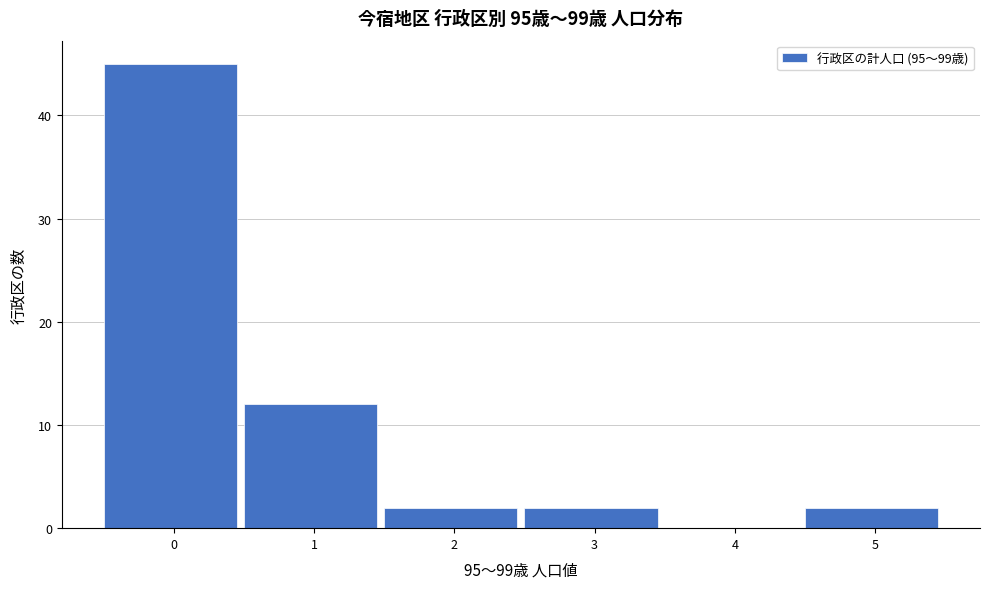

Reading left to right, what are all the values shown in this chart?

0=45	1=12	2=2	3=2	4=0	5=2